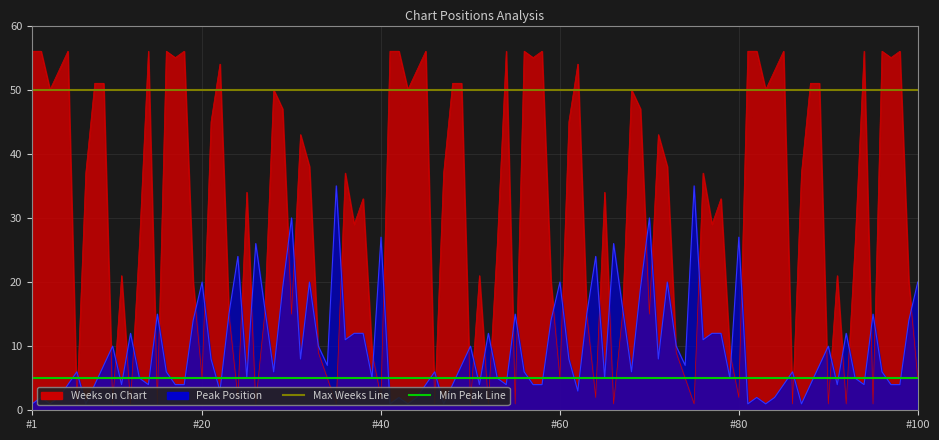

What is the average value of the Min Peak Line series?

5